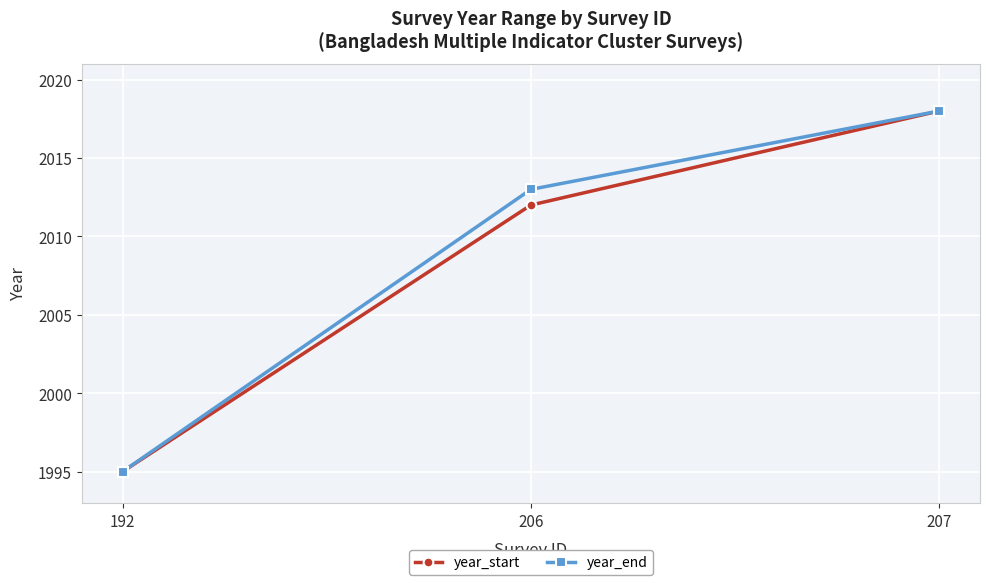

What is the difference between the maximum and minimum values in the year_start series?

23